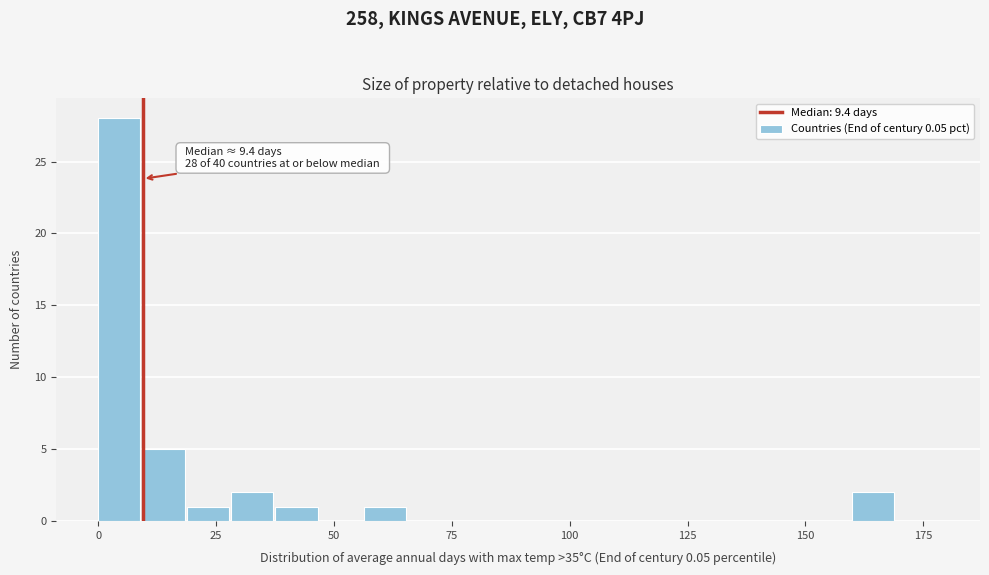

Read against the x-axis, roughly where is the centre of the tallest bar?

5